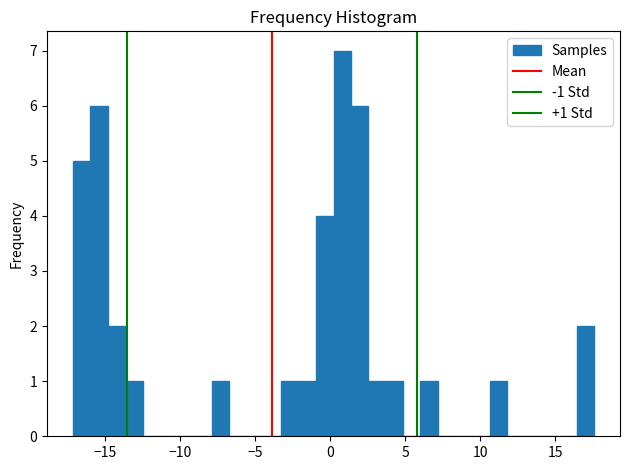

Around what value on the x-axis is the tallest bar? Give the approximate position of its centre, as read against the axis.

1.0